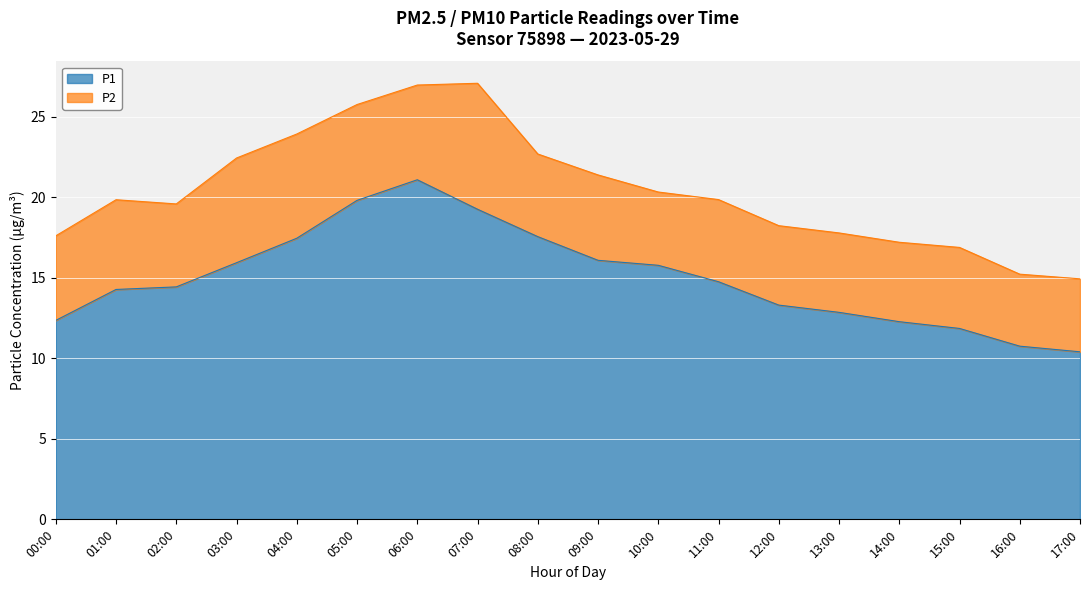

What is the greatest value displayed?

21.1